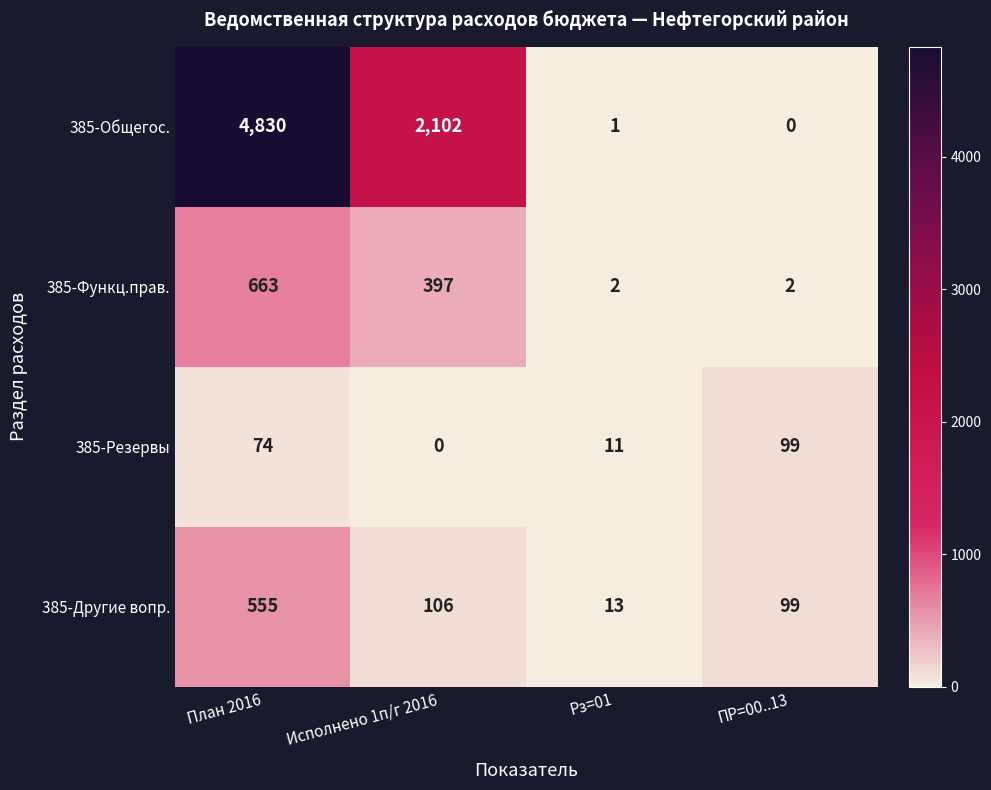

True or false: 385-Другие вопр. has a value of 24 at Исполнено 1п/г 2016.

False